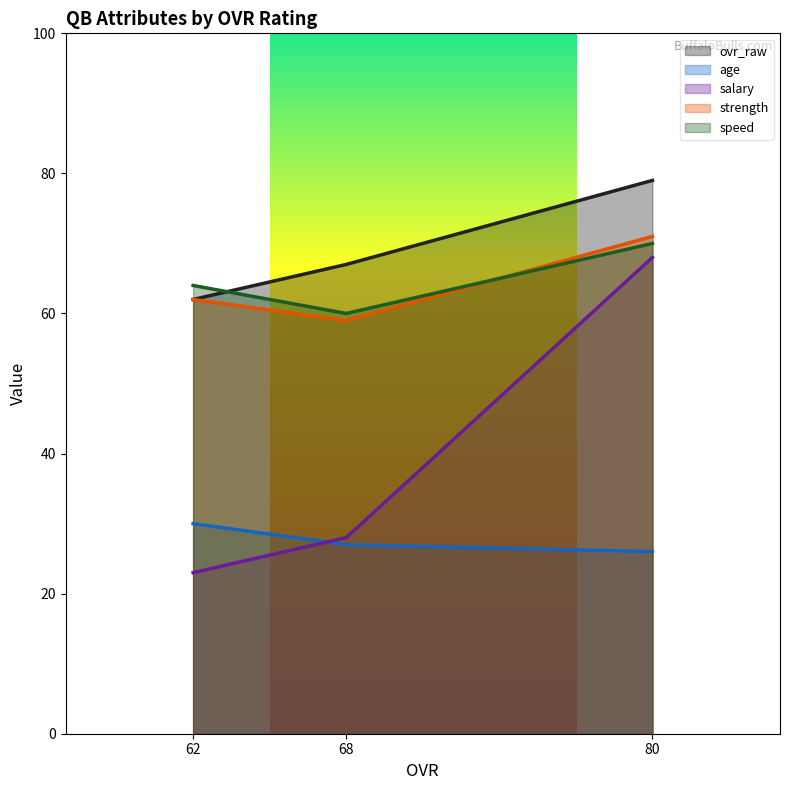

Reading right to left, transcribe all the data shown in this chart.

ovr_raw: 62=62	68=67	80=79
age: 62=30	68=27	80=26
salary: 62=23	68=28	80=68
strength: 62=62	68=59	80=71
speed: 62=64	68=60	80=70